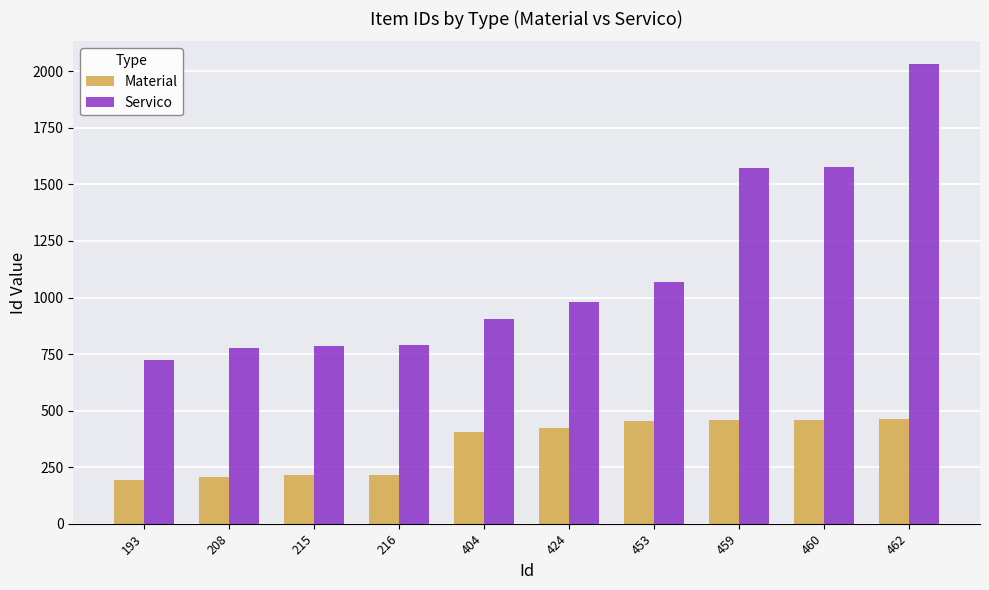

Which series has the largest total across all categories?

Servico